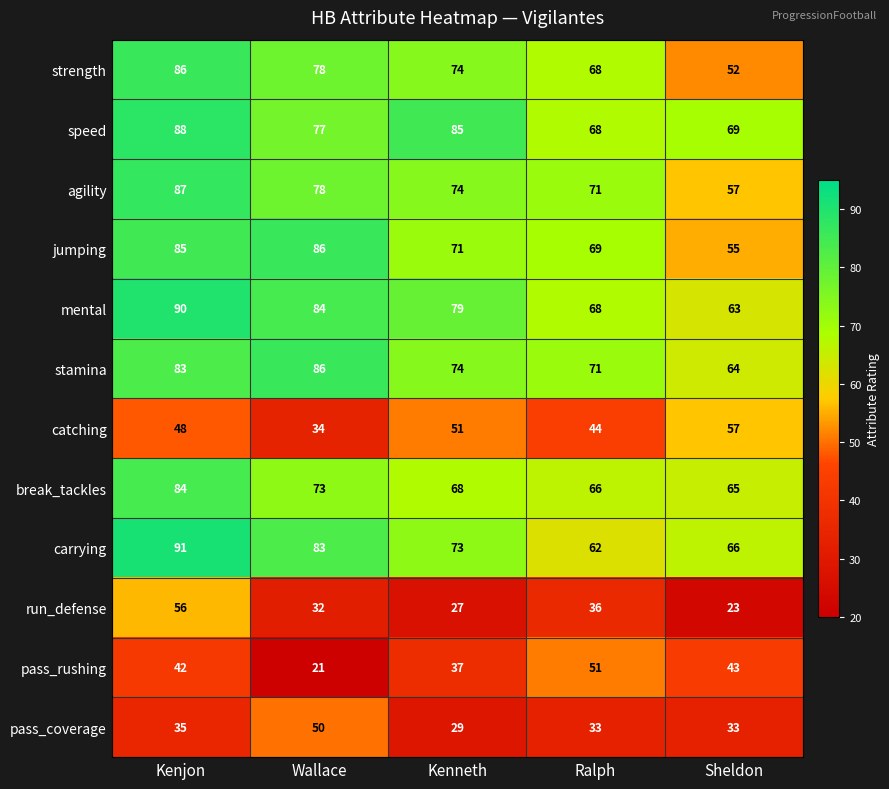

What is the spread (max minus min) of values at Wallace?

65